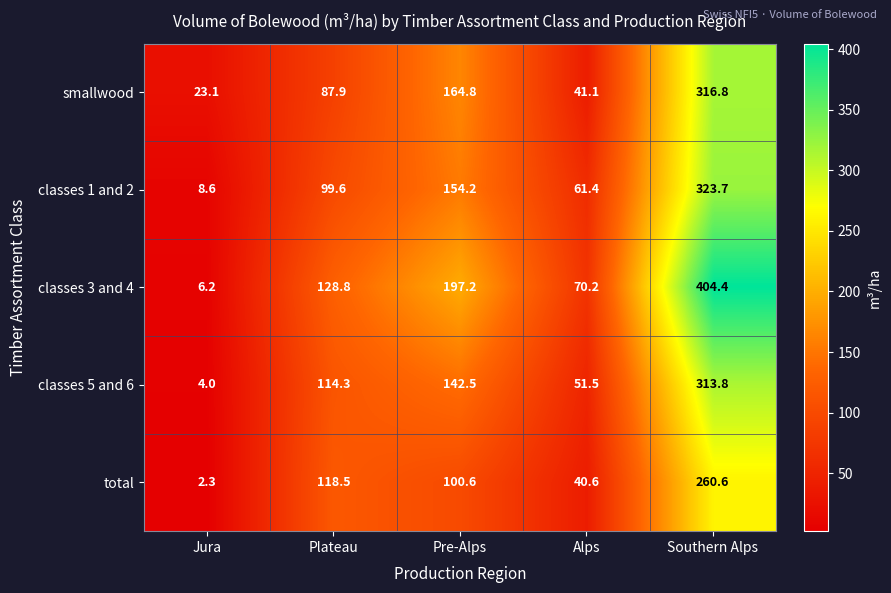

Is it true that classes 3 and 4 equals 80.8 at Plateau?

False